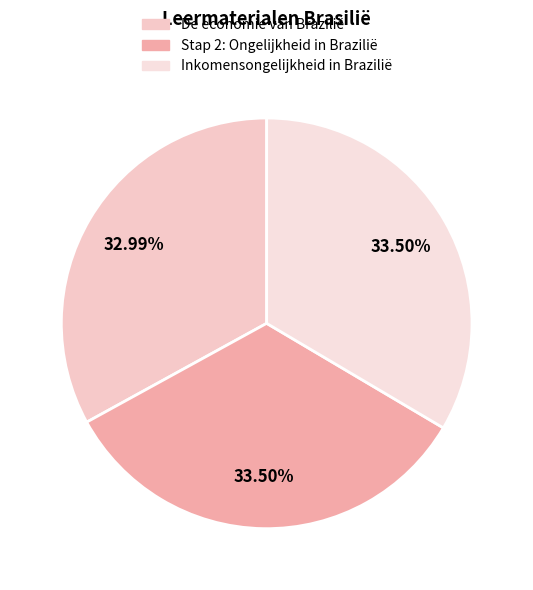

To the nearest percent, what is the combined percentage of Stap 2: Ongelijkheid in Brazilië and Inkomensongelijkheid in Brazilië?

67%